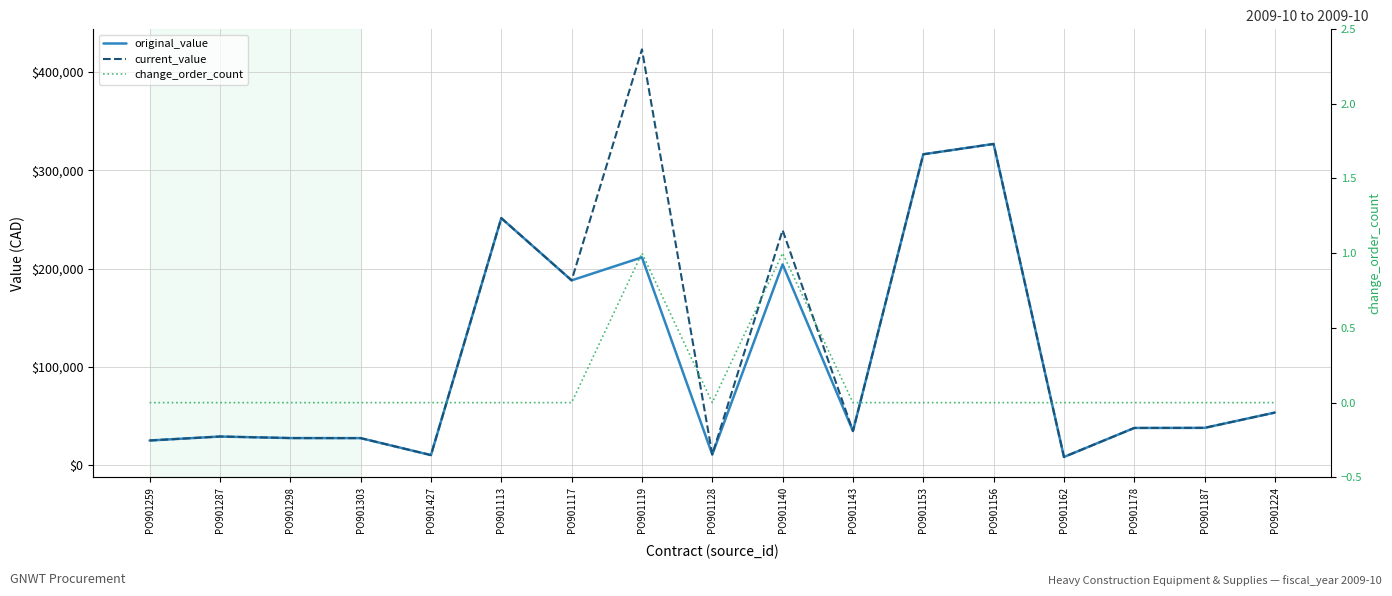

What is the label of the 14th point from the right?

PO901303